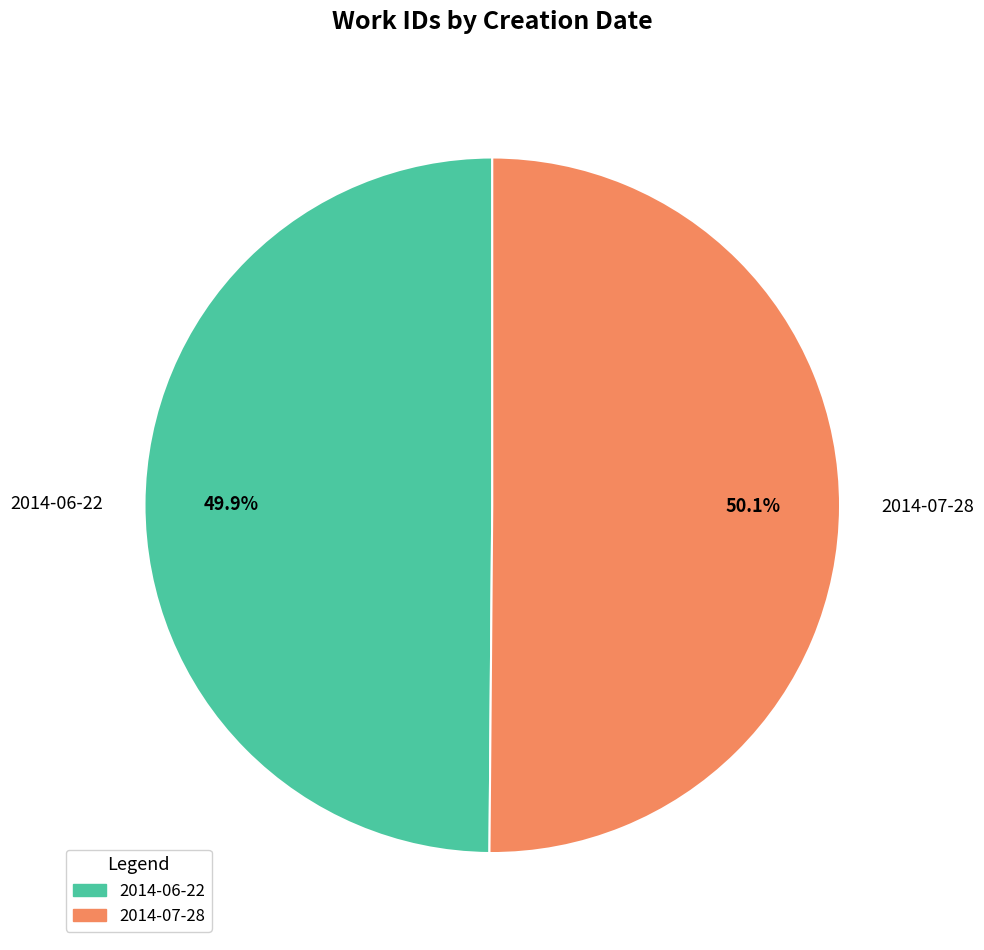

What is the ratio of the value at 2014-06-22 to the value at 2014-07-28?

1.0